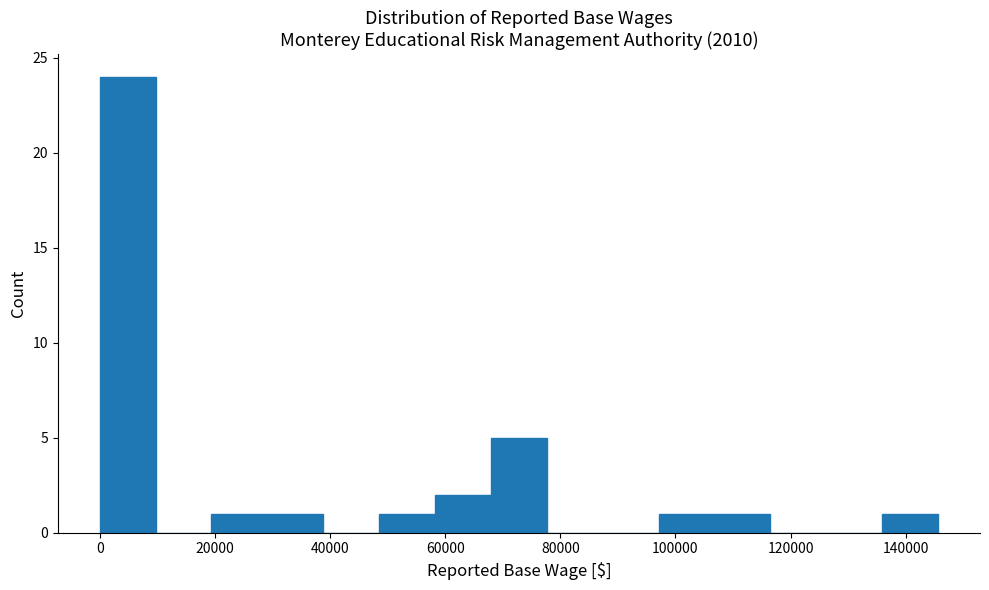

Reading left to right, transcribe this chart: for each bar, give the range it covers on the x-axis and its height. Neither the bar edges nor the heights are printed on the chart, so give them approximately, as read against the axes.

0 to 10000: 24
10000 to 20000: 0
20000 to 30000: 1
30000 to 38000: 1
38000 to 48000: 0
48000 to 58000: 1
58000 to 68000: 2
68000 to 78000: 5
78000 to 88000: 0
88000 to 98000: 0
98000 to 106000: 1
106000 to 116000: 1
116000 to 126000: 0
126000 to 136000: 0
136000 to 146000: 1